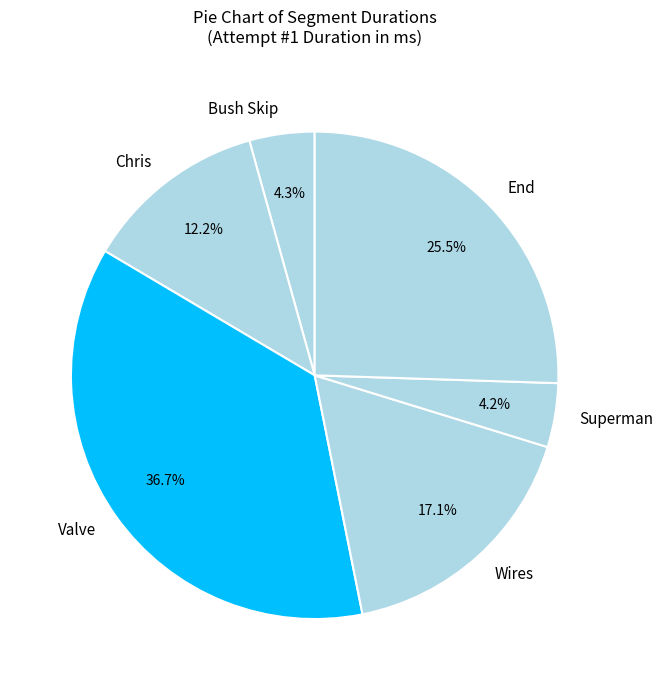

To the nearest percent, what is the combined percentage of Wires and Valve?

54%